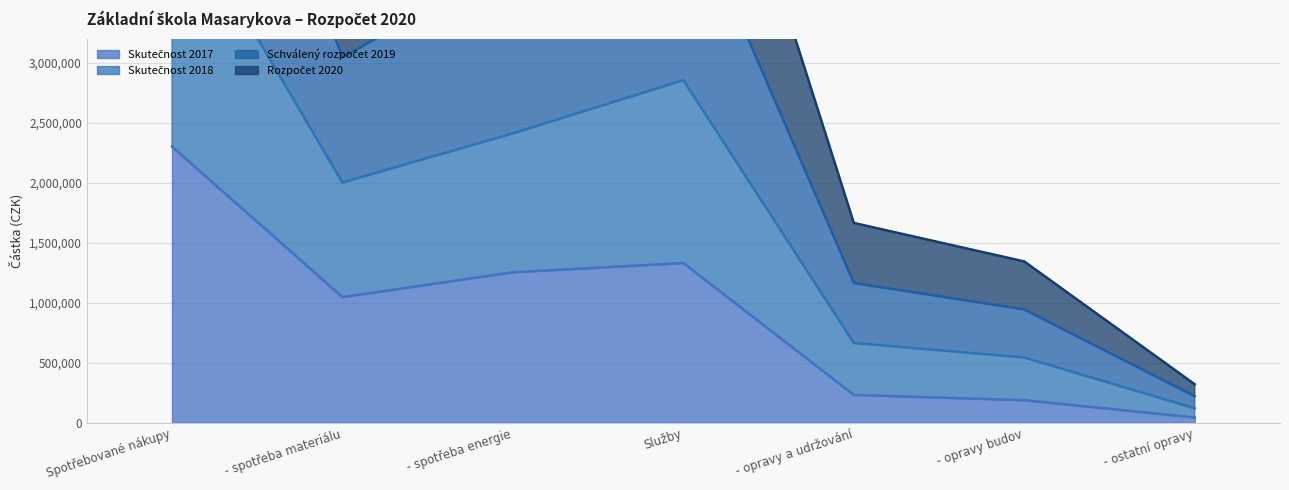

How many lines are shown in the chart?

4